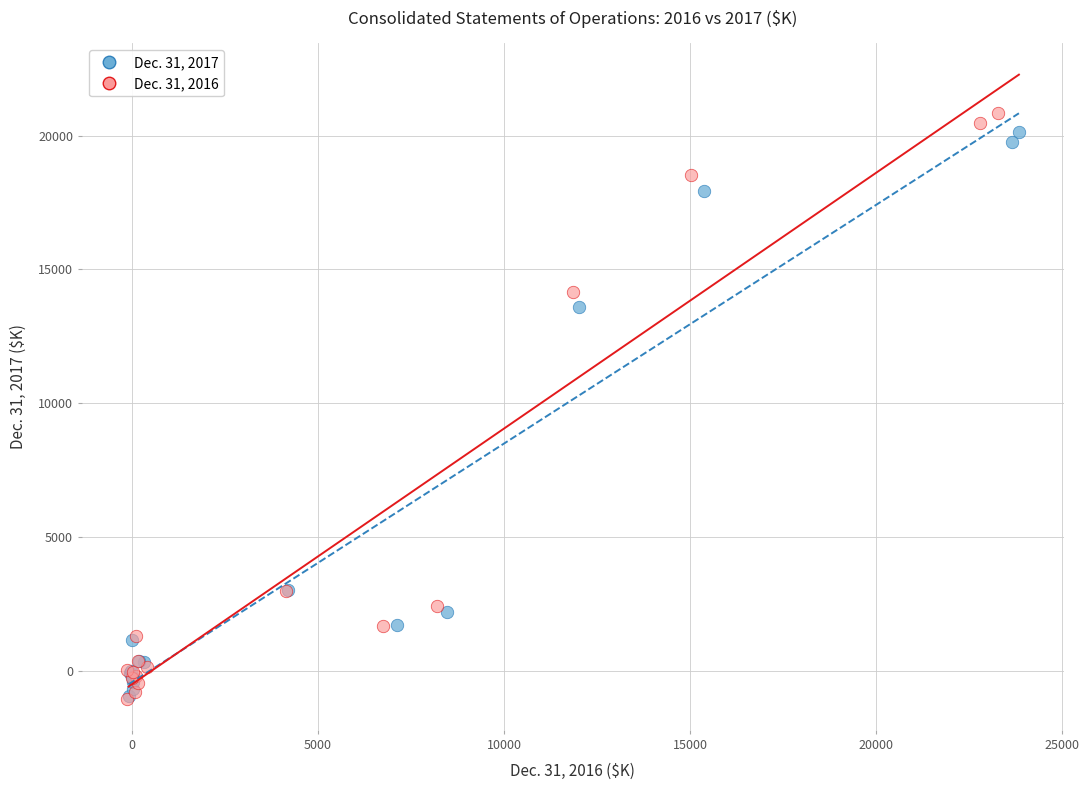

Which series has the largest Y range (max minus min)?

Dec. 31, 2016